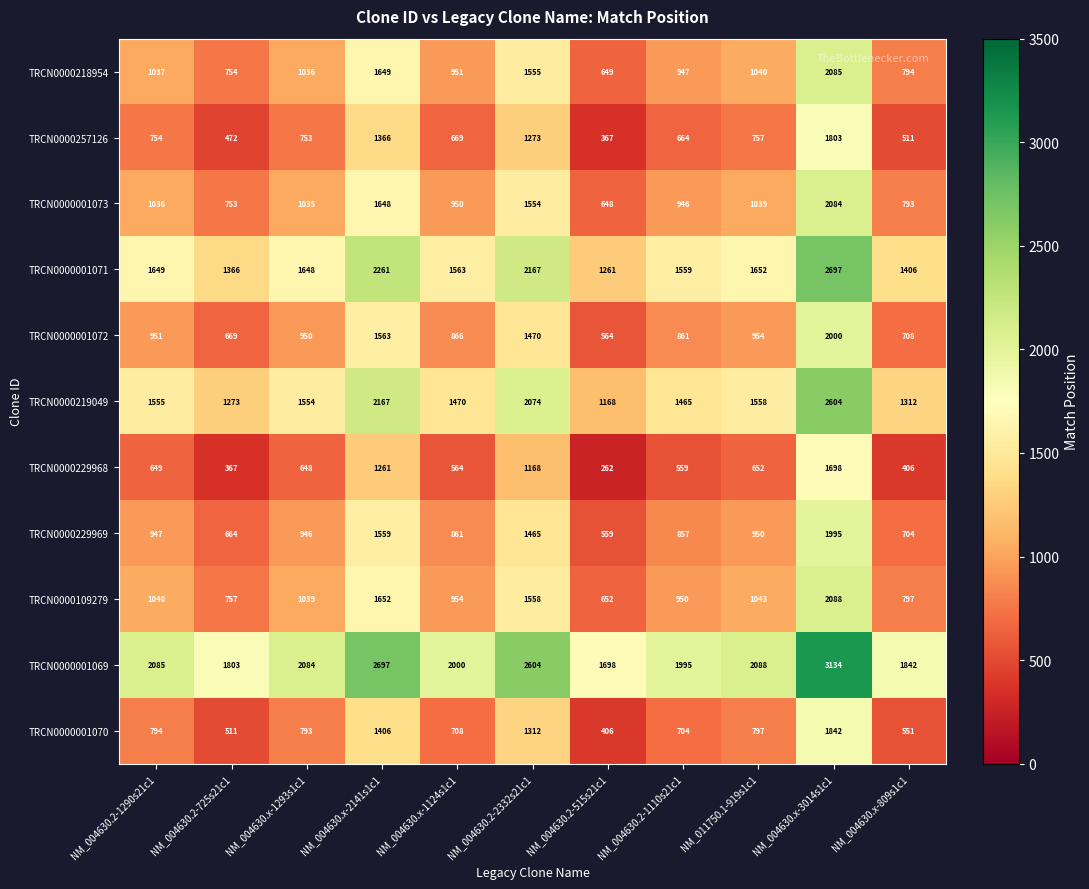

What is the sum of all TRCN0000219049 values?

18200